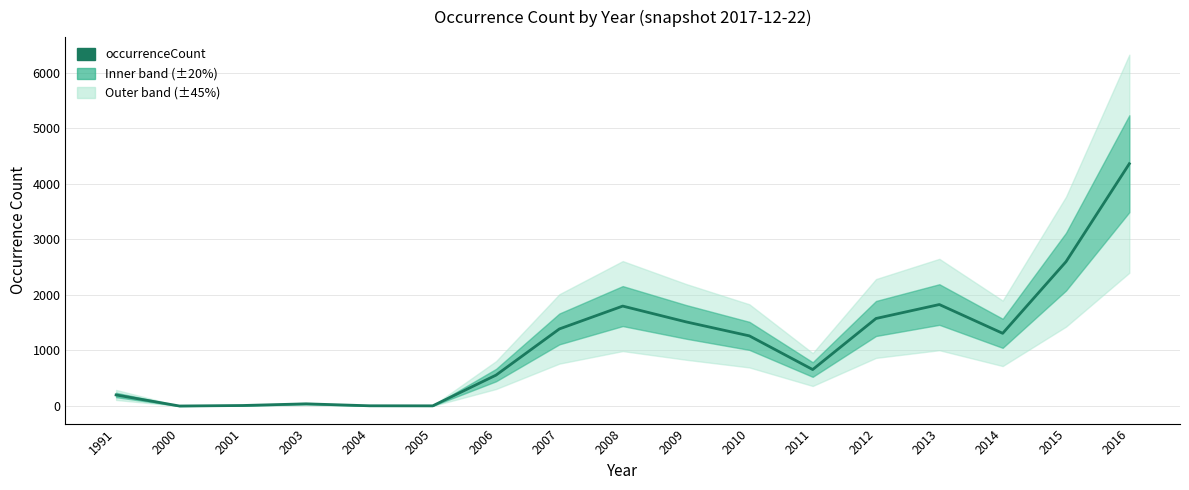

What is the smallest value displayed?

1